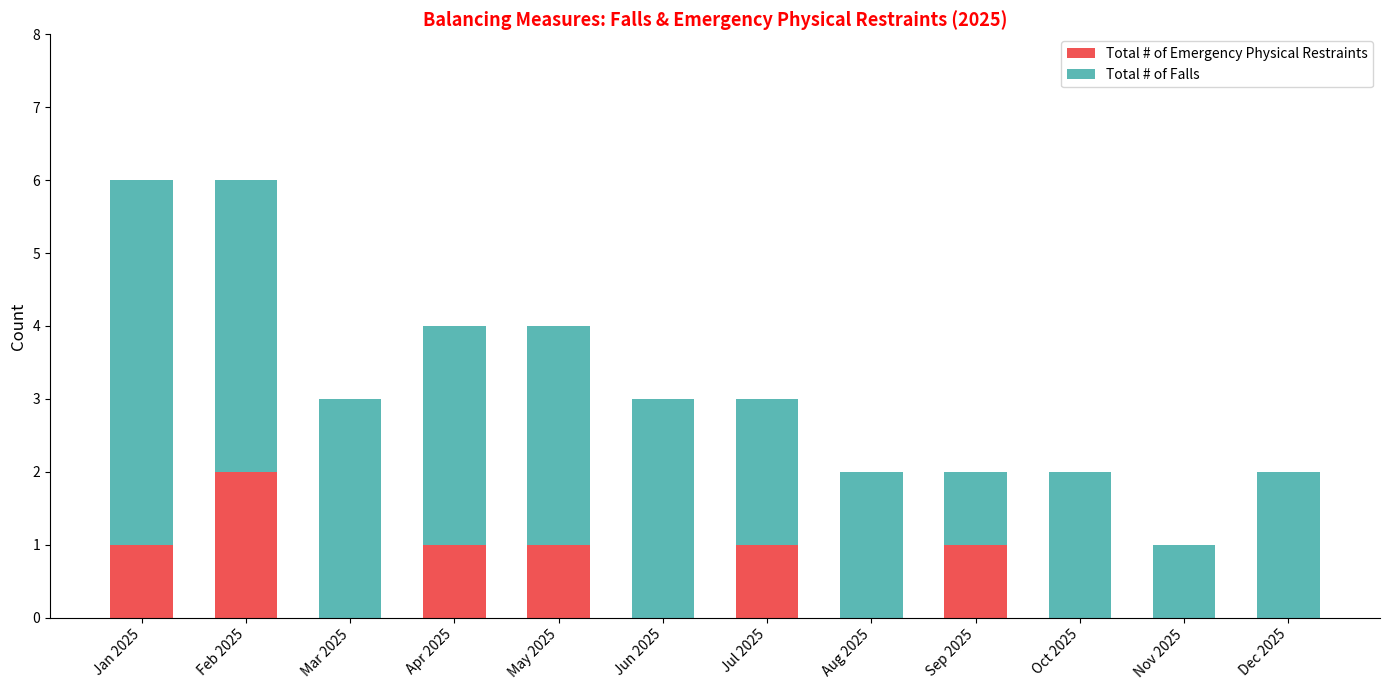

The Total # of Emergency Physical Restraints series shows 0 at Aug 2025. True or false?

True